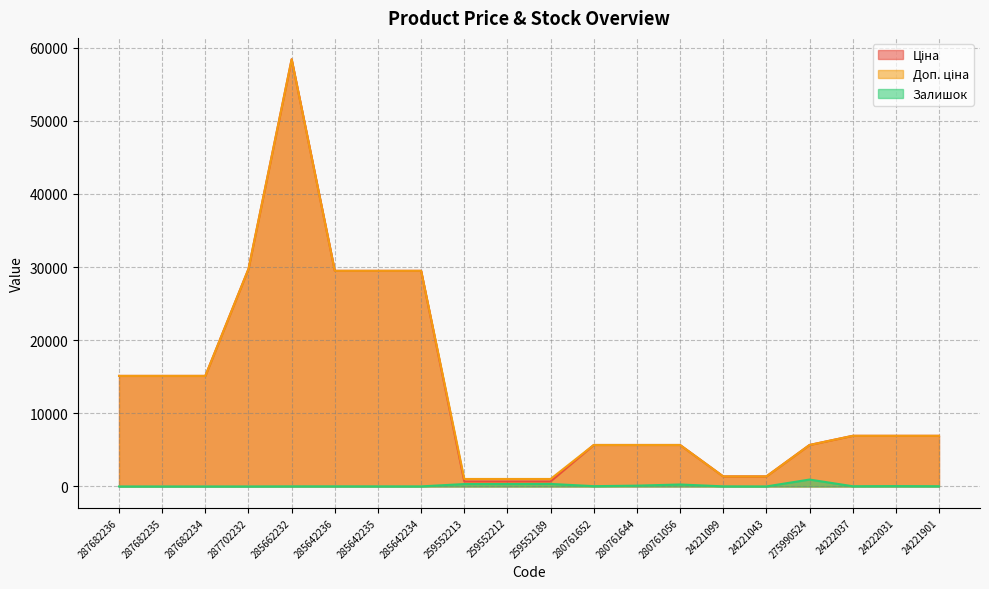

Is it true that Доп. ціна equals 2403.9 at 24221043?

False